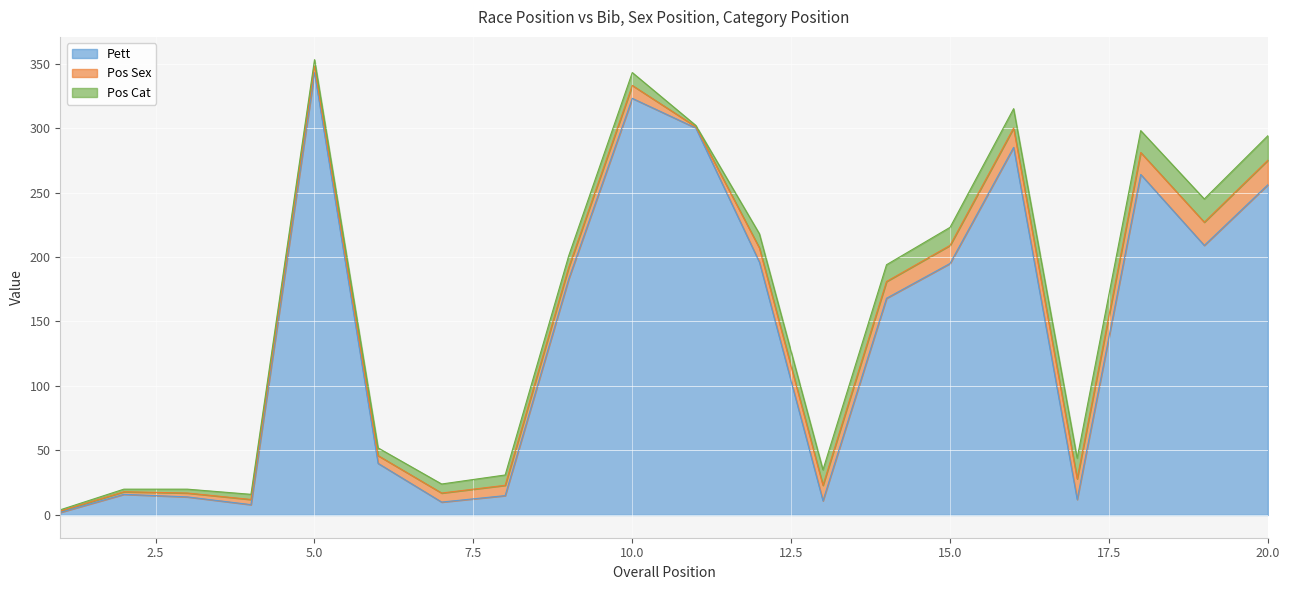

Reading left to right, list all the values displayed in this chart.

Pett: 1=2	2=16	3=14	4=8	5=343	6=40	7=10	8=15	9=183	10=323	11=300	12=196	13=11	14=168	15=195	16=285	17=12	18=264	19=209	20=256
Pos Sex: 1=1	2=2	3=3	4=4	5=5	6=6	7=7	8=8	9=9	10=10	11=1	12=11	13=12	14=13	15=14	16=15	17=16	18=17	19=18	20=19
Pos Cat: 1=1	2=2	3=3	4=4	5=5	6=6	7=7	8=8	9=9	10=10	11=1	12=11	13=12	14=13	15=14	16=15	17=16	18=17	19=18	20=19